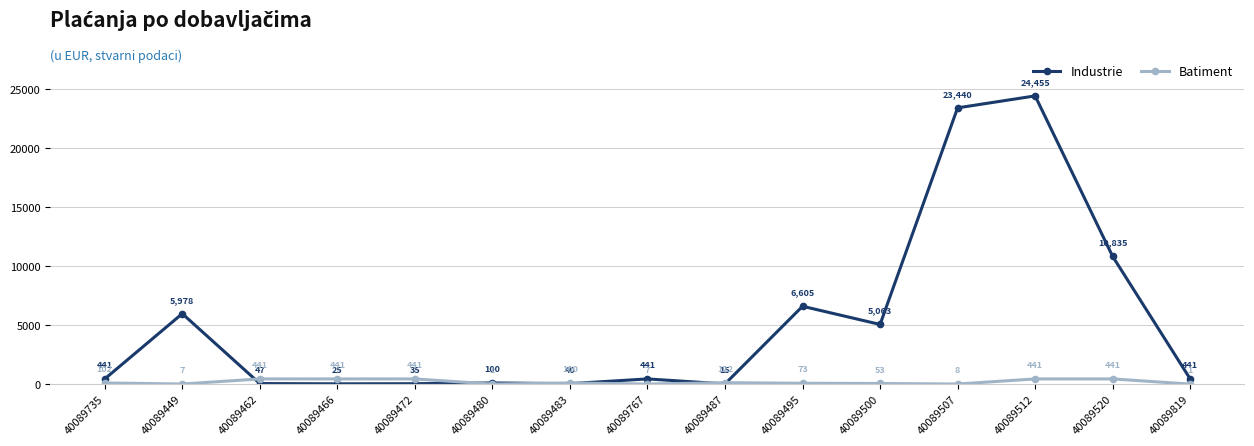

Is it true that Industrie equals 441.0 at 40089735?

True